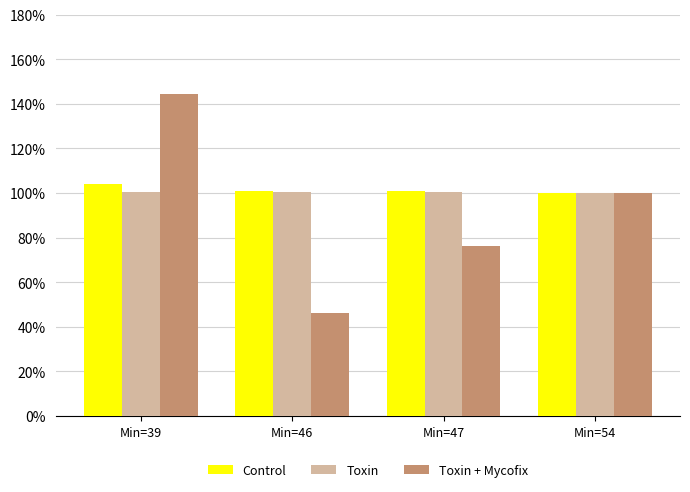

What is the maximum value shown in the chart?

144.4